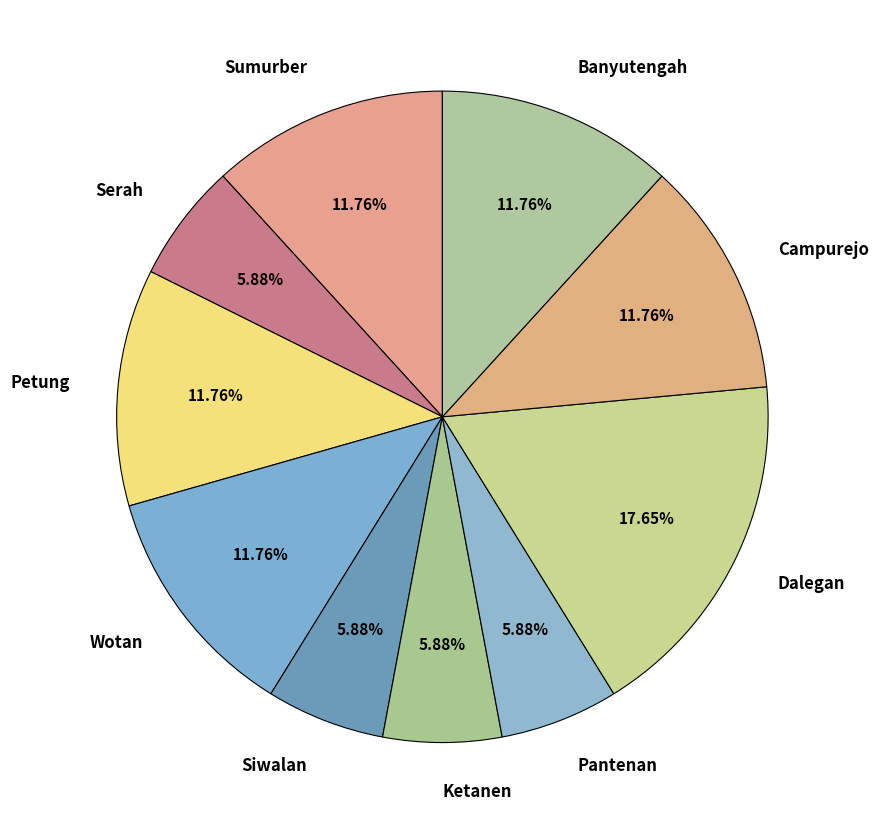

What percentage is the Dalegan slice, to the nearest percent?

18%